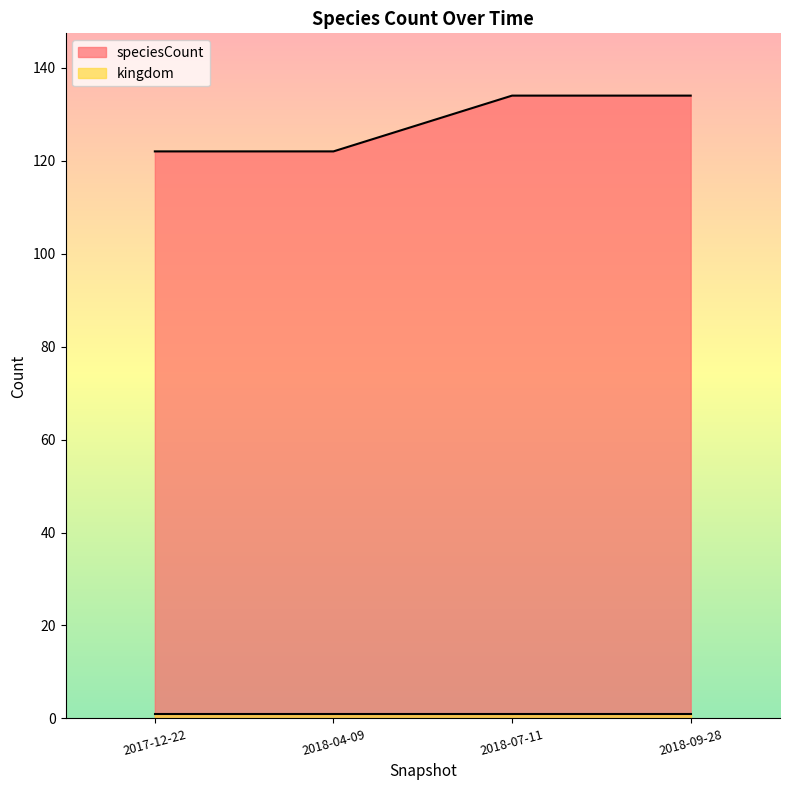

True or false: there are more than 0 points higher than both neighbors.

False